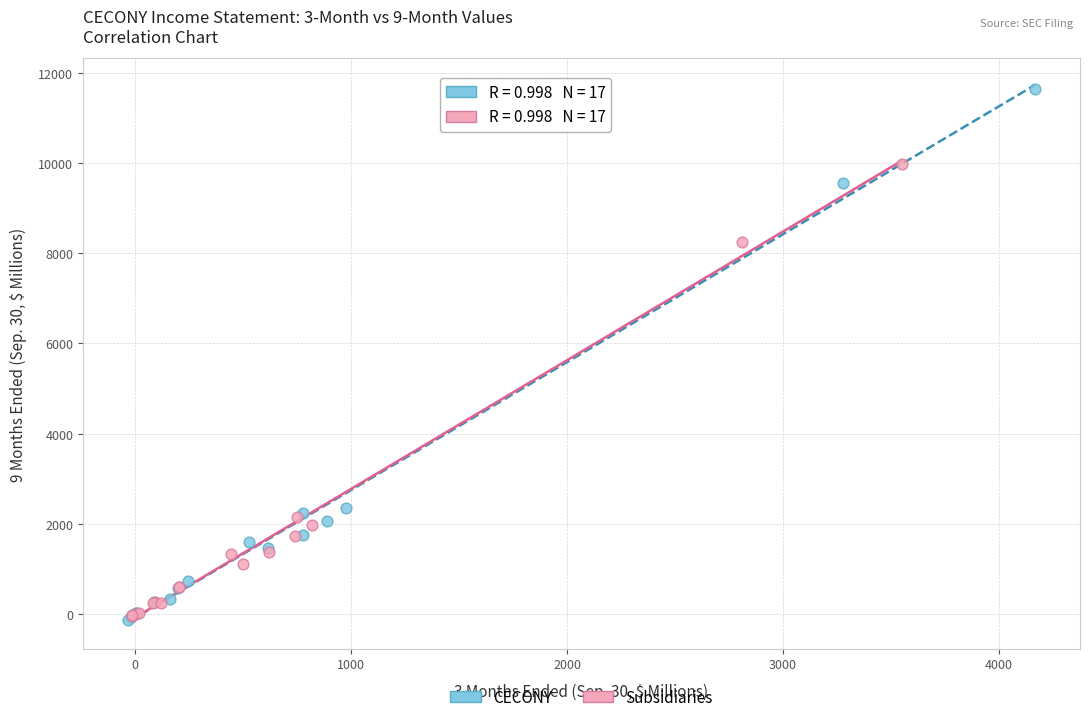

Which series has the largest Y range (max minus min)?

CECONY